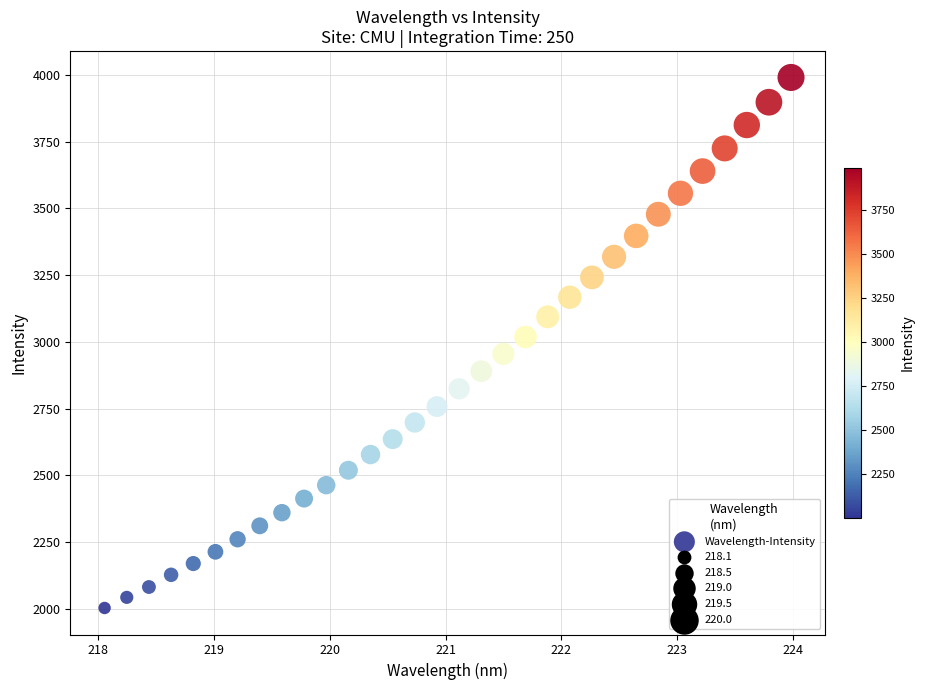

What is the range of X values (max minus min)?

5.9